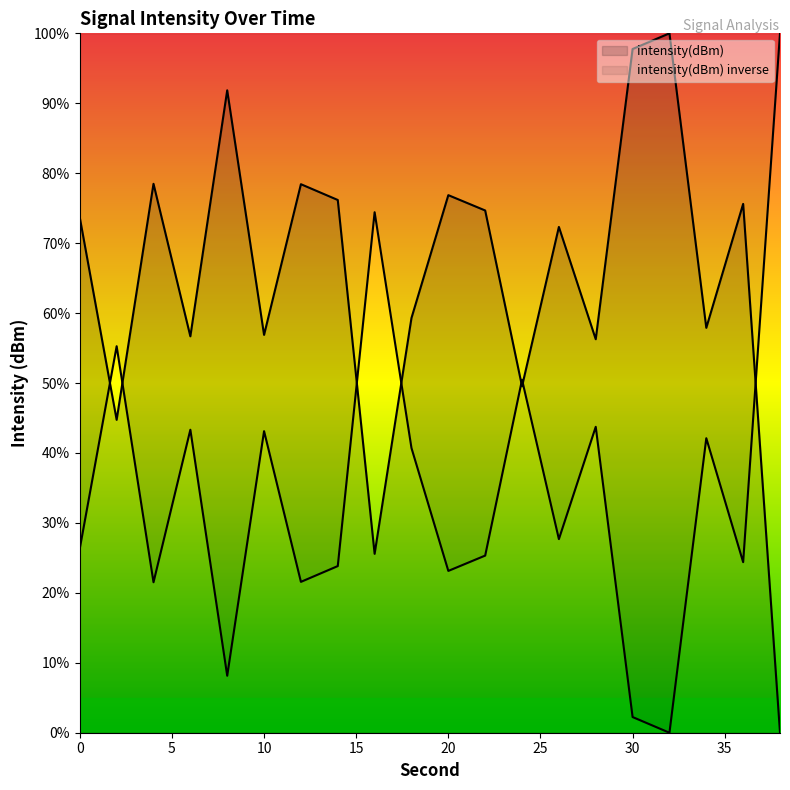

What is the difference between the maximum and minimum values?

100.0